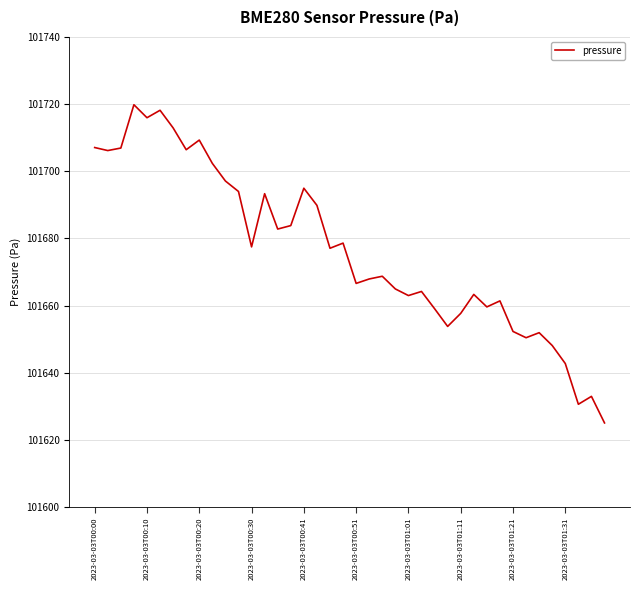

What is the smallest value displayed?

101625.0